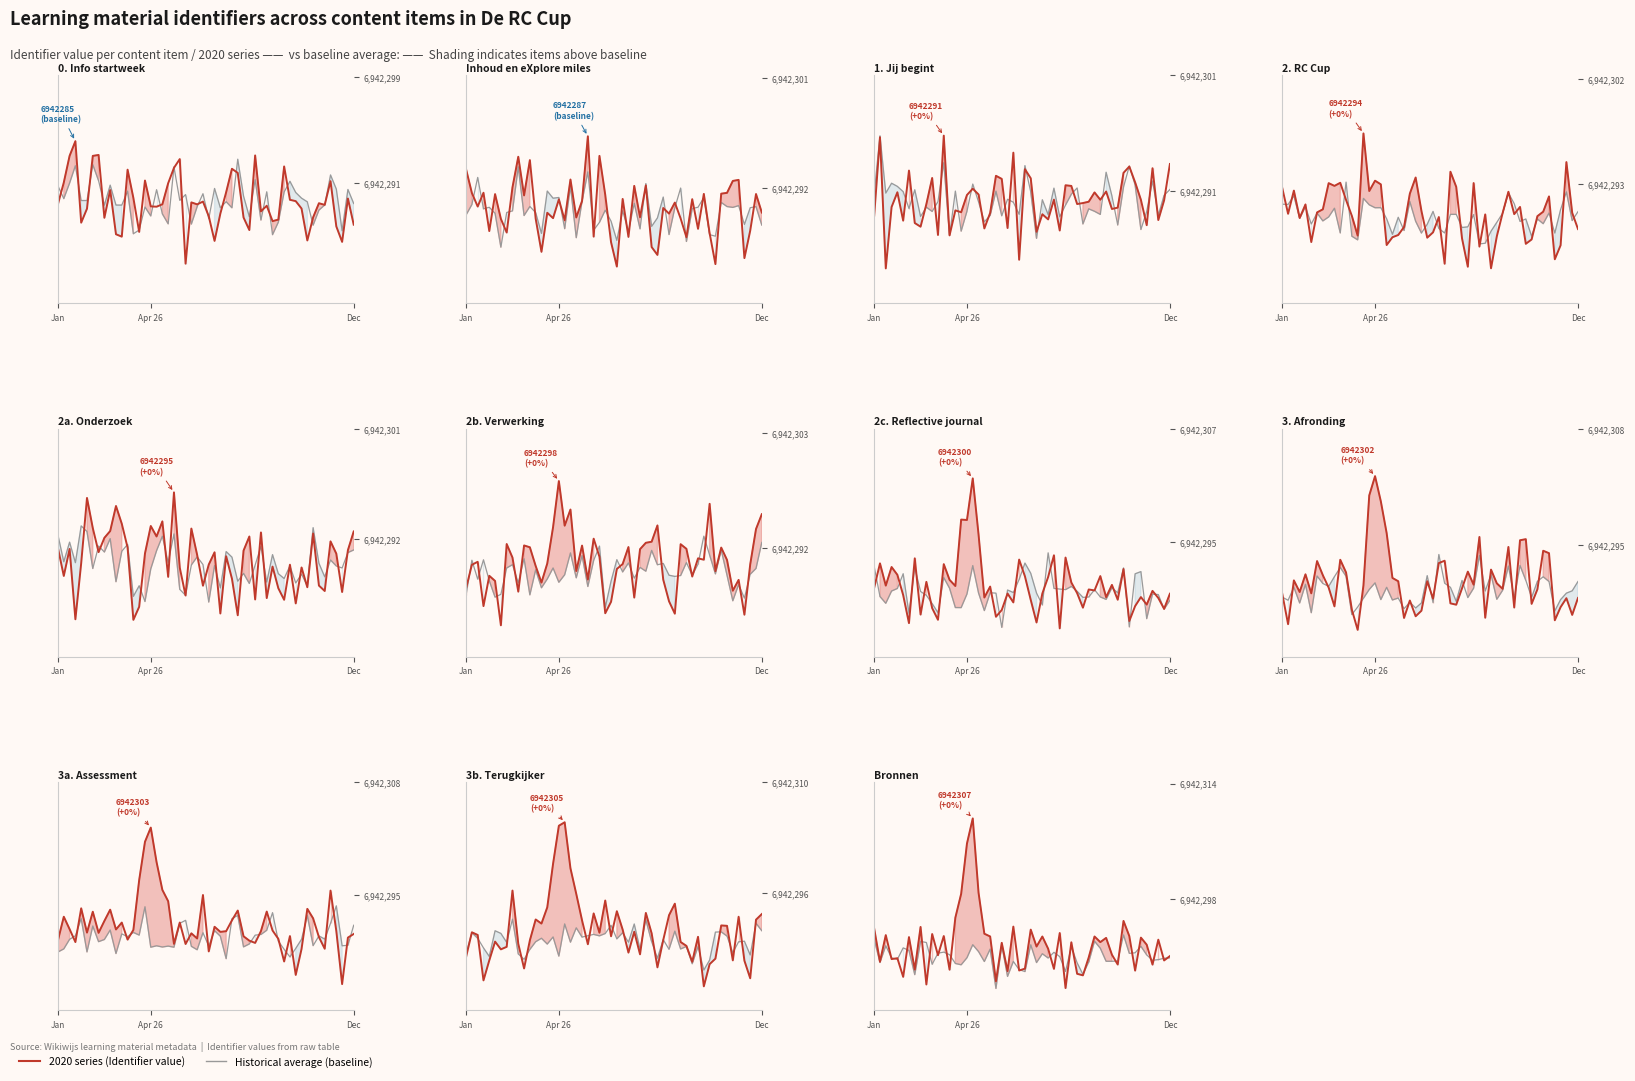

What is the maximum value for Identifier?

6942307